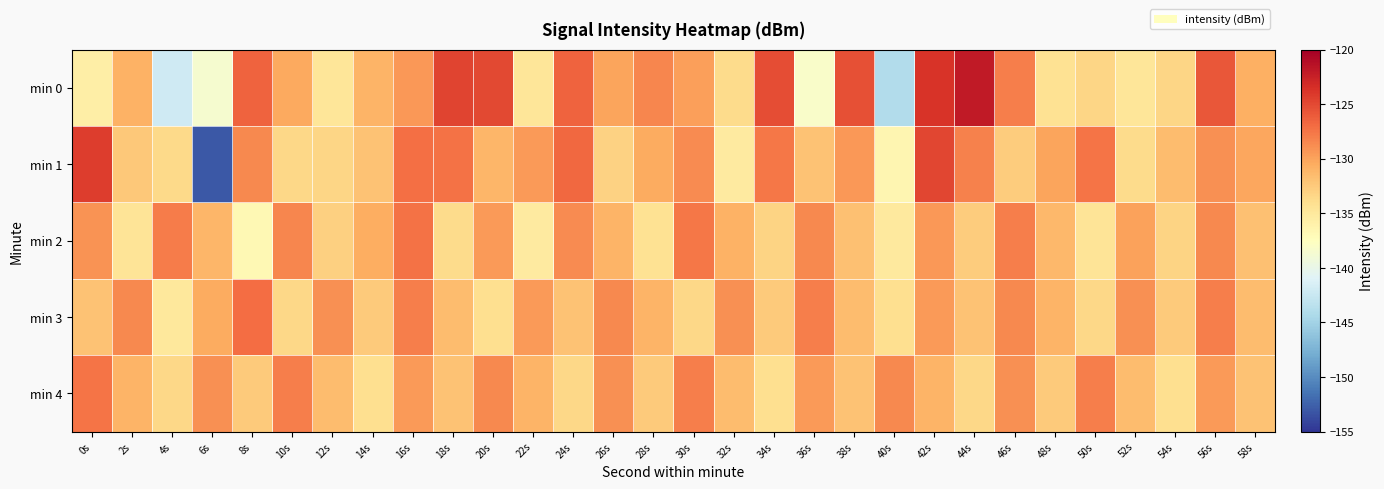

Rank the series at 24s from lowest to highest value.

min 4, min 3, min 2, min 1, min 0